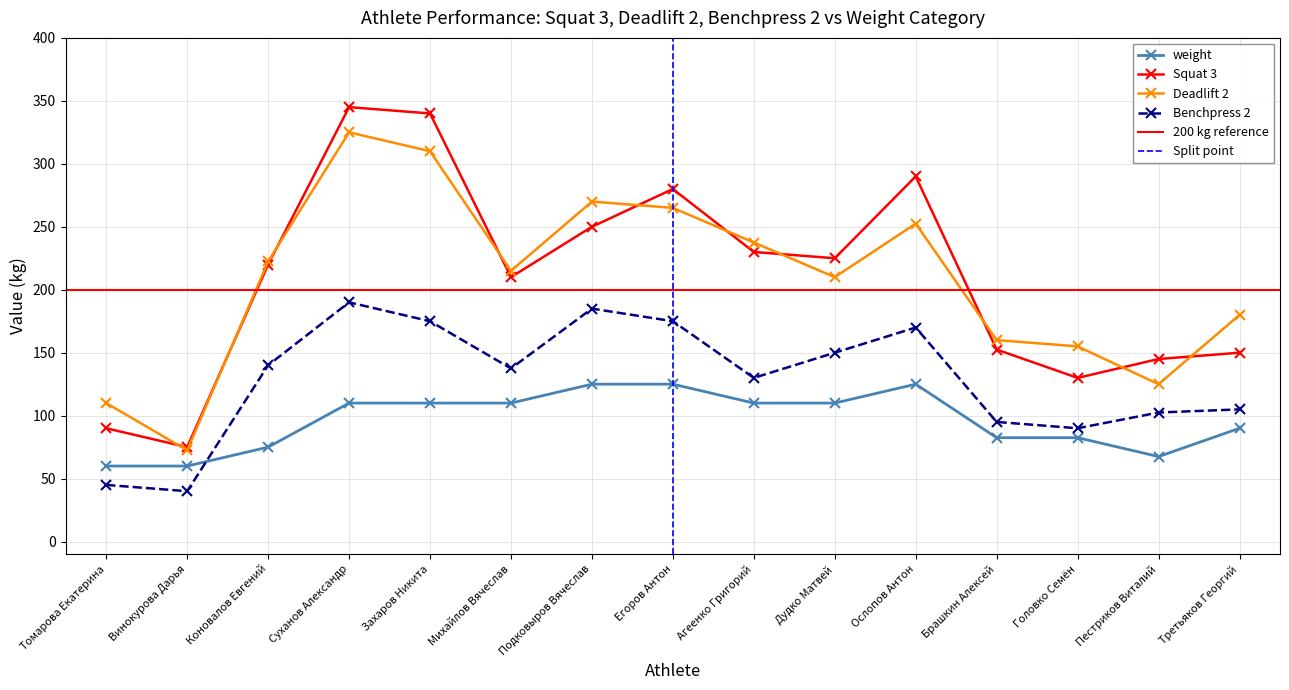

Which series has the largest total across all categories?

Squat 3